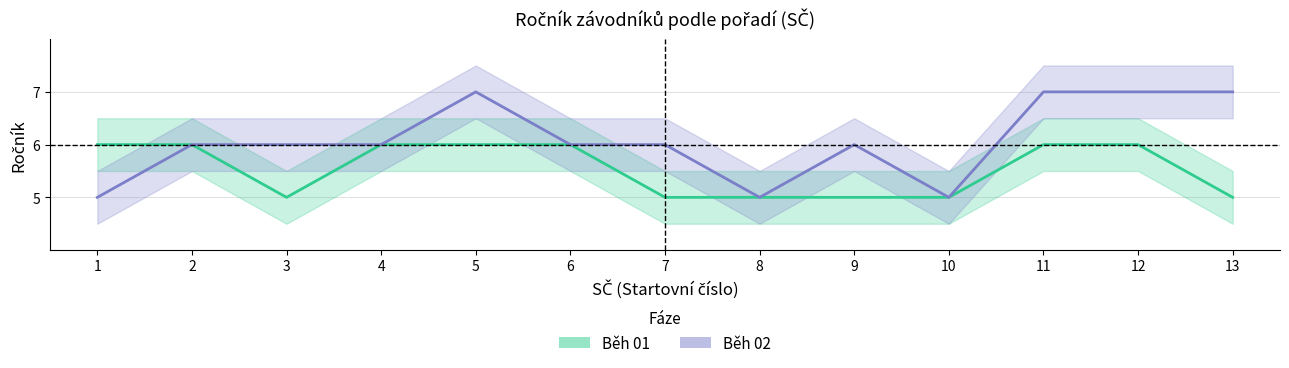

What is the difference between the maximum and minimum values in the Běh 02 series?

2